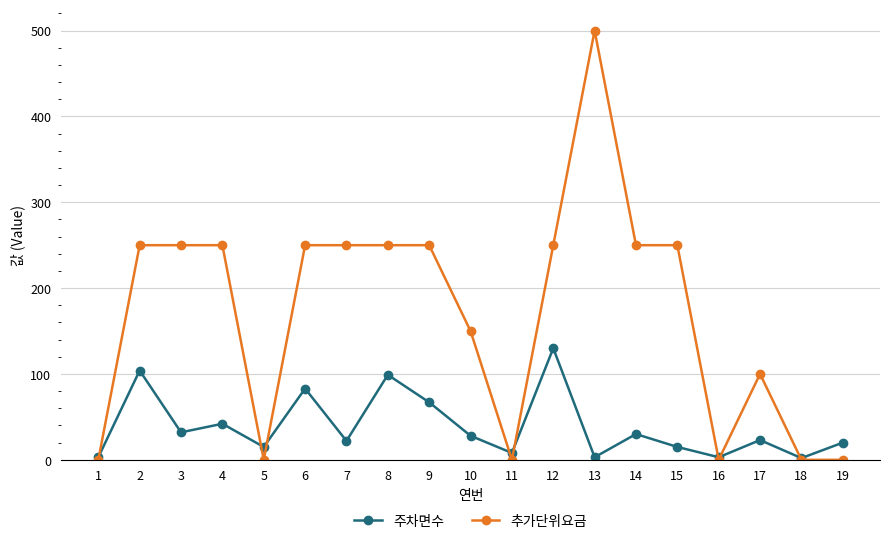

What is the difference between the second highest and minimum values in the 주차면수 series?

102